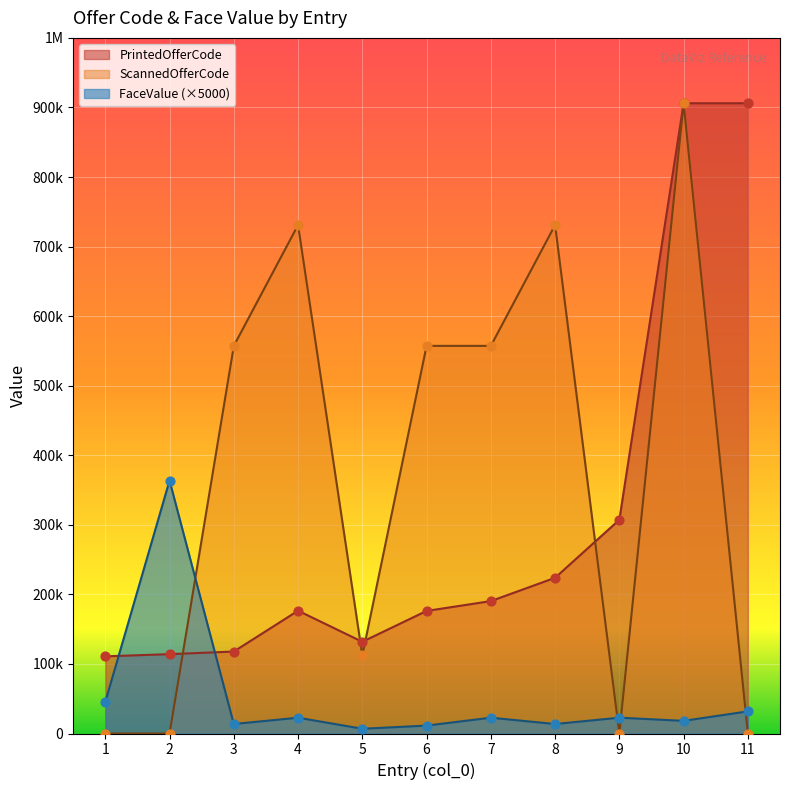

At which category is the sum across all series the highest?

10